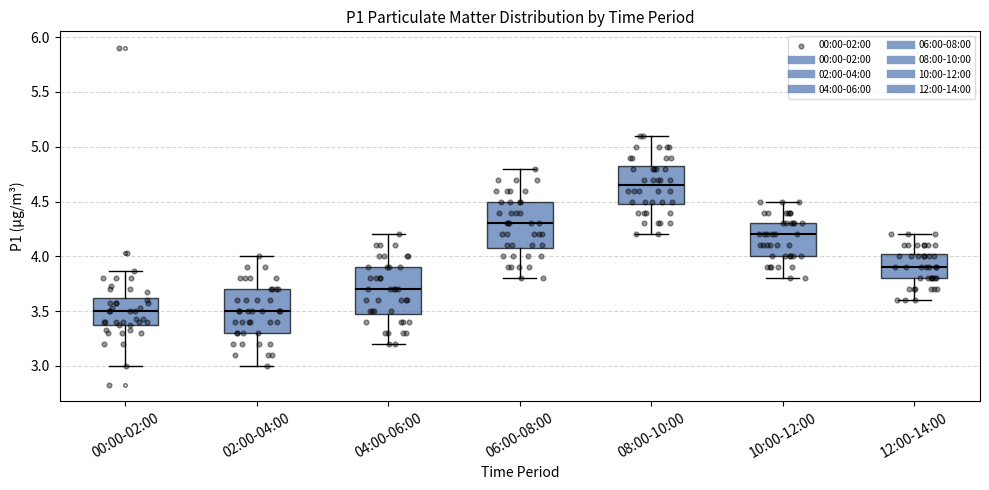

Where is the lower edge of the box for 00:00-02:00 on the y-axis? The values are not printed on the chart, so give them approximately, as read against the axis.

3.35